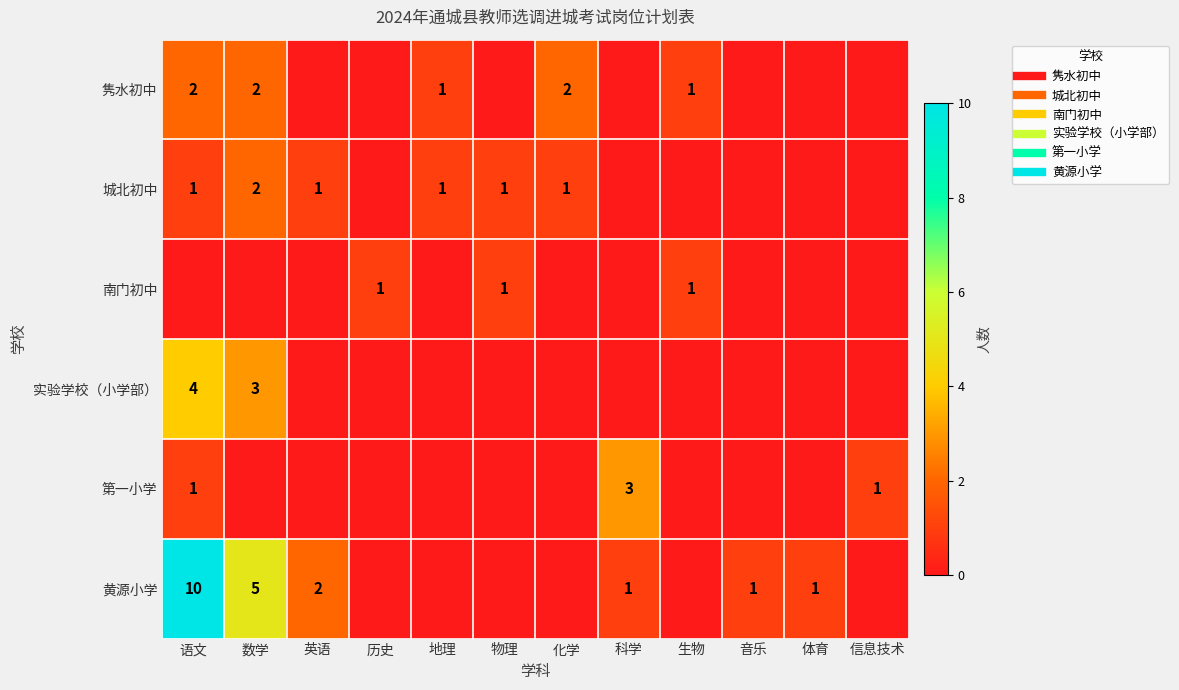

The value of 实验学校（小学部） at 地理 is 0. True or false?

True